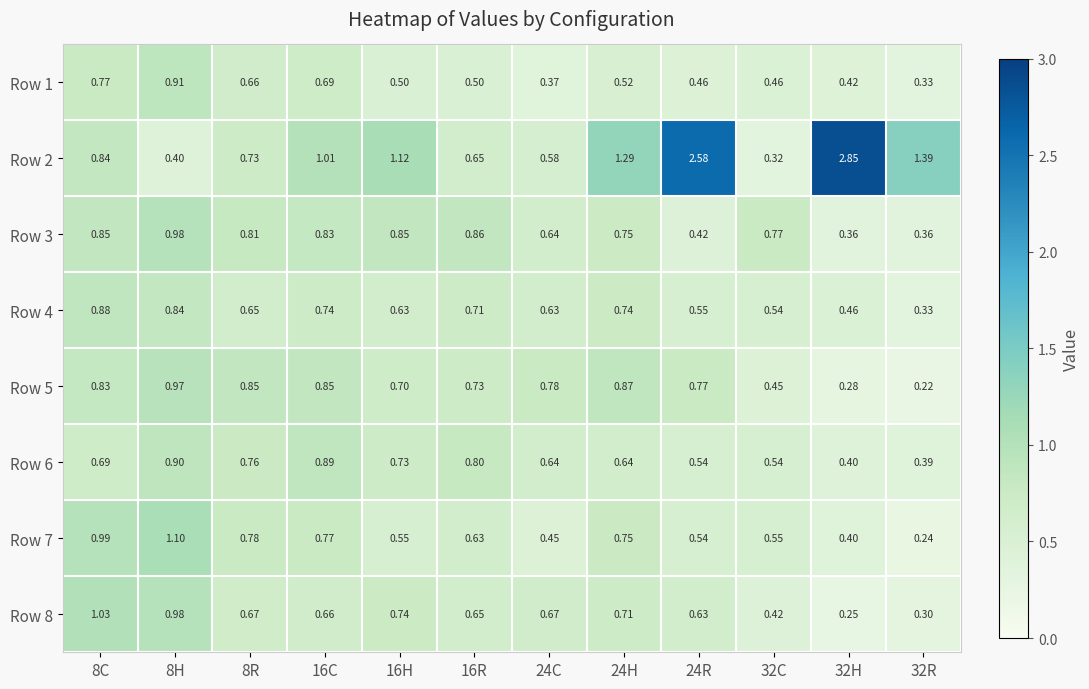

Is the value of Row 3 at 32H greater than the value of Row 7 at 24H?

No